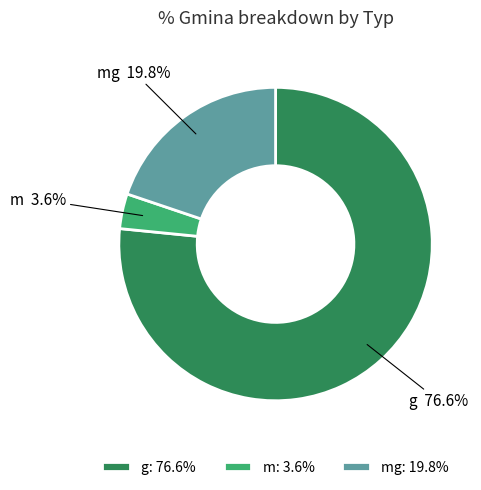

To the nearest percent, what is the difference between the g and m slice percentages?

73%